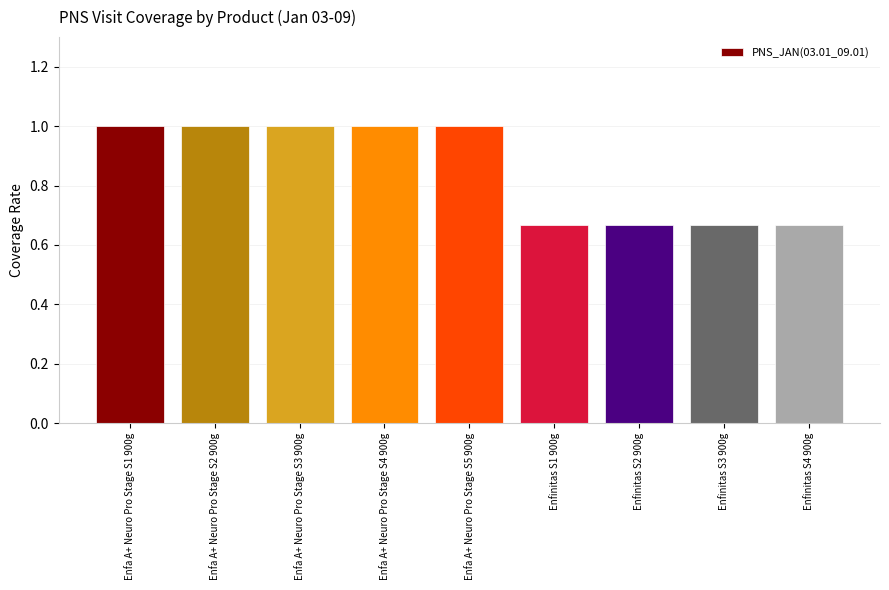

What is the value of the 3rd bar from the left?

1.0